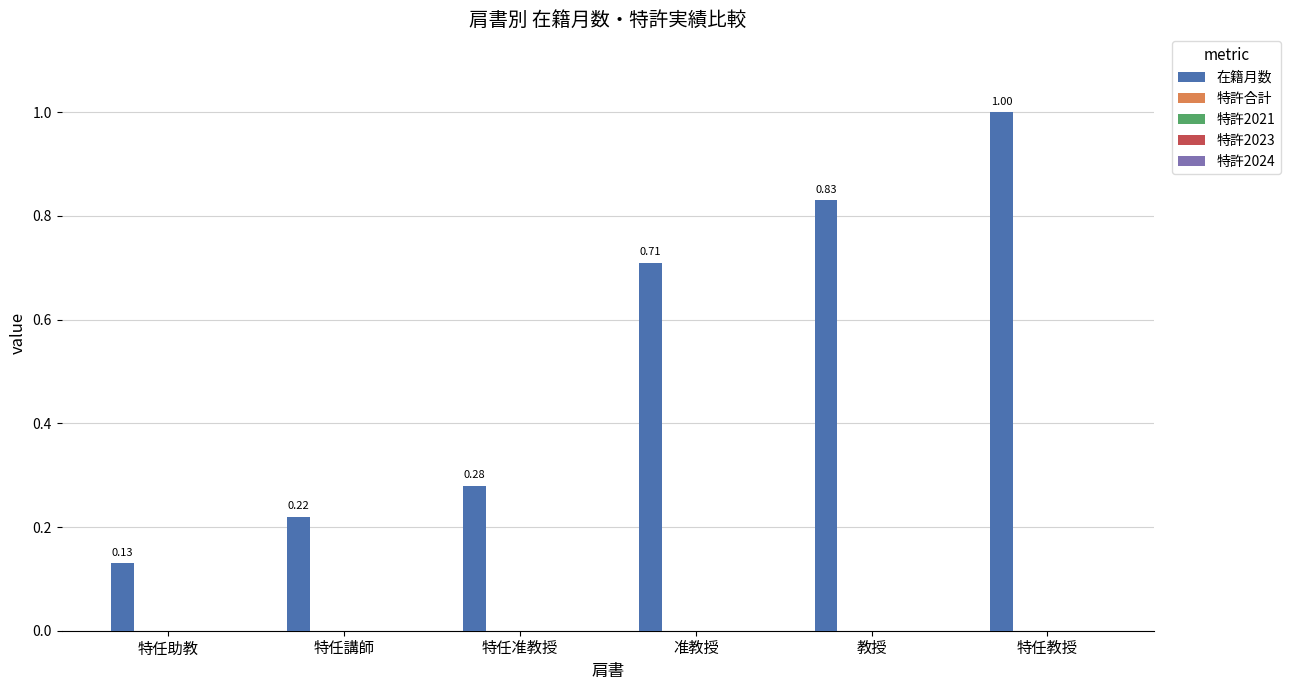

What is the difference between the maximum and minimum values?

0.9